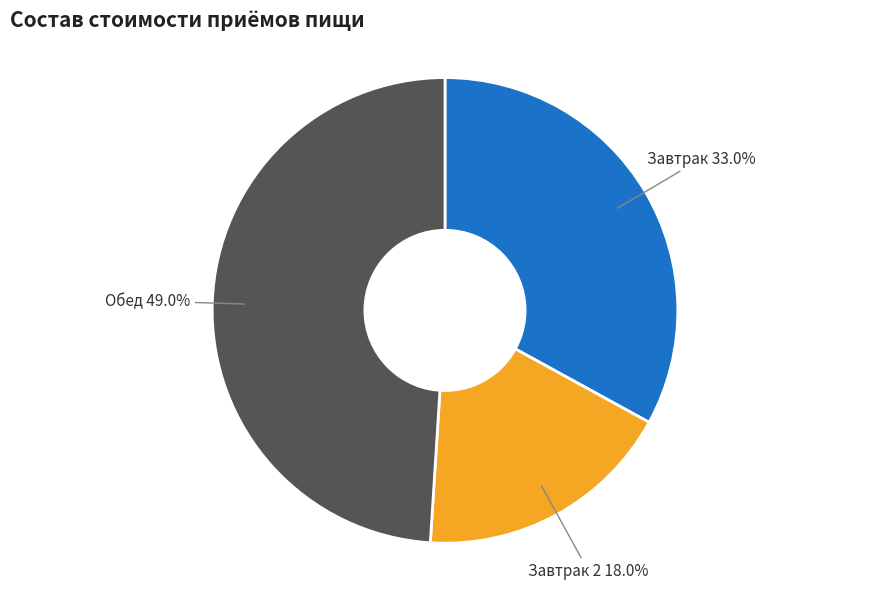

Which slice is the largest?

Обед